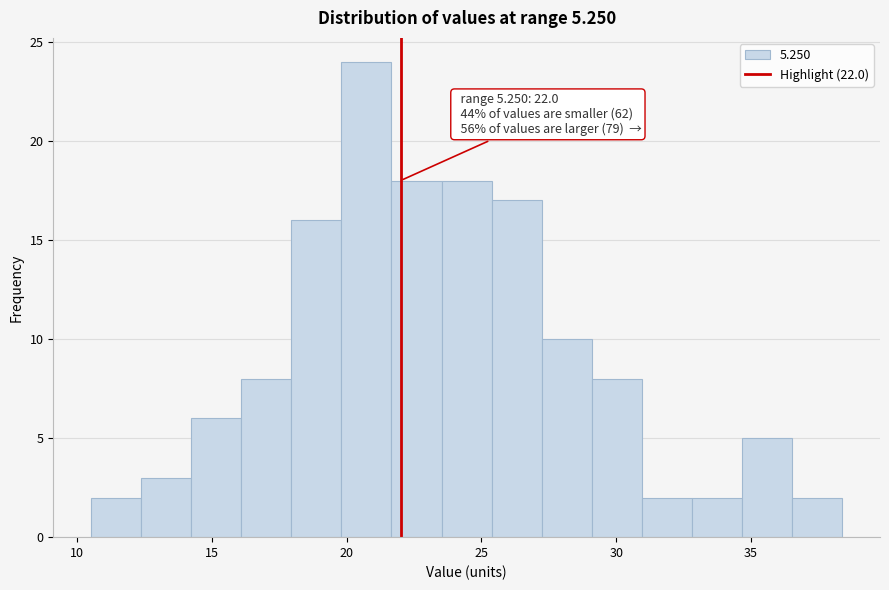

Read against the x-axis, roughly where is the centre of the tallest bar?

20.5